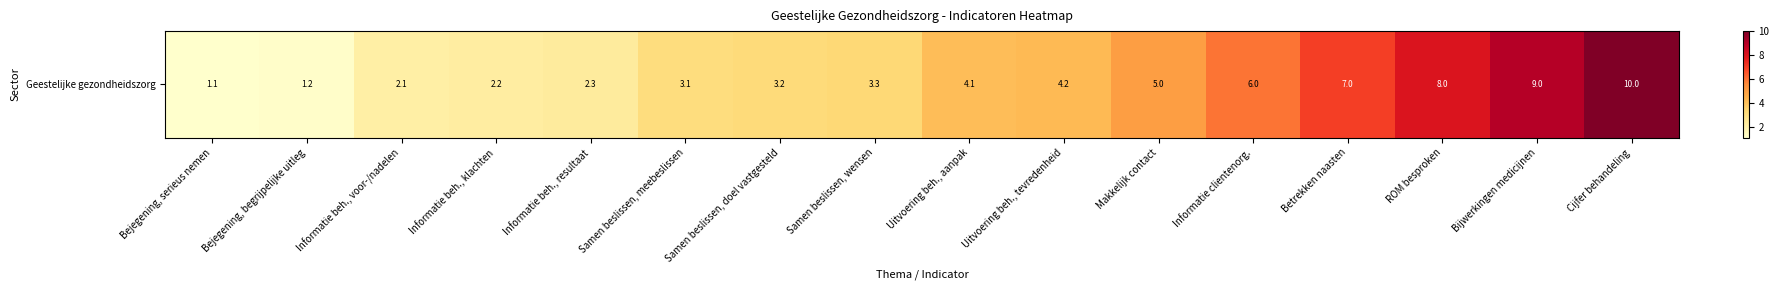

Where is the data nearest to the value 5?

Makkelijk contact